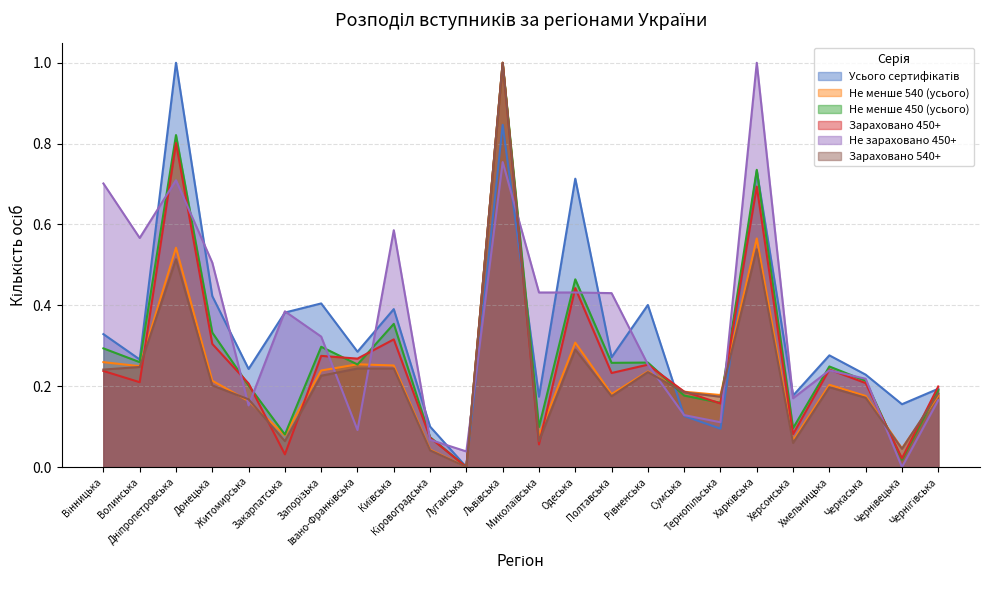

What is the sum of all Усього сертифікатів values?

8.2